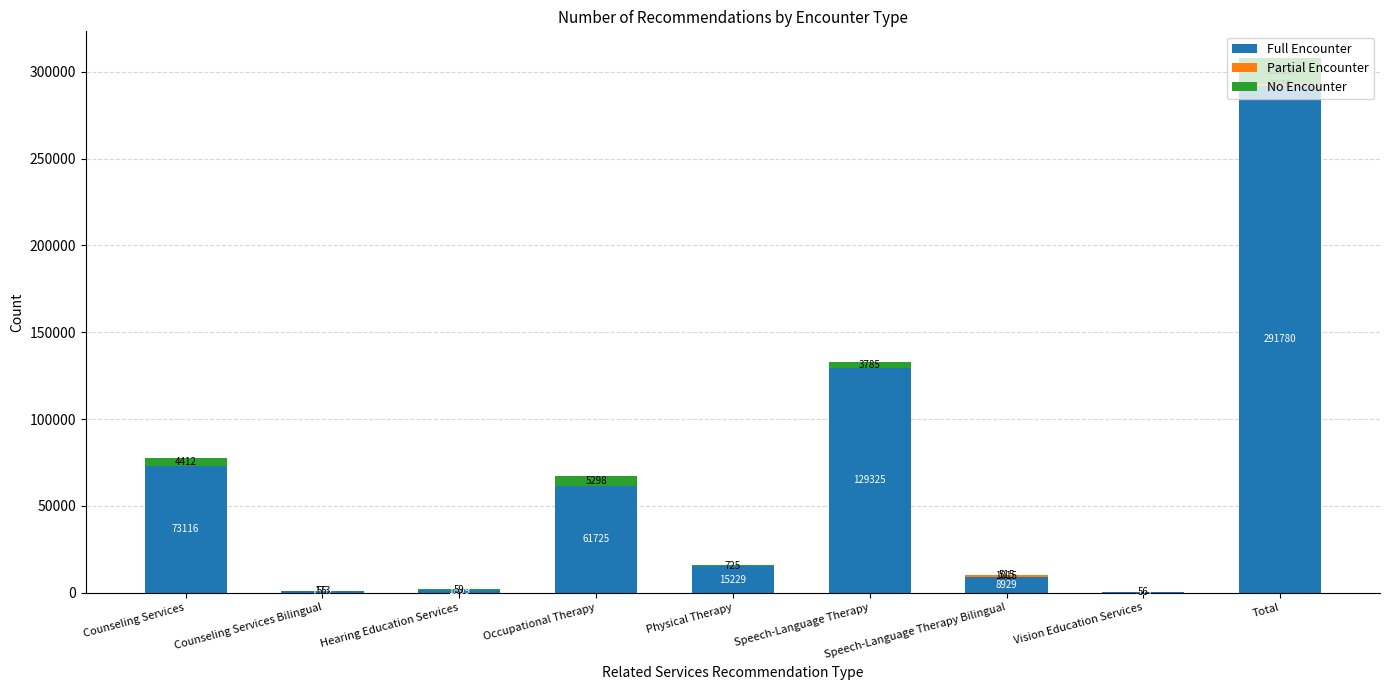

What is the sum of the Full Encounter values at Hearing Education Services and Speech-Language Therapy?

131134